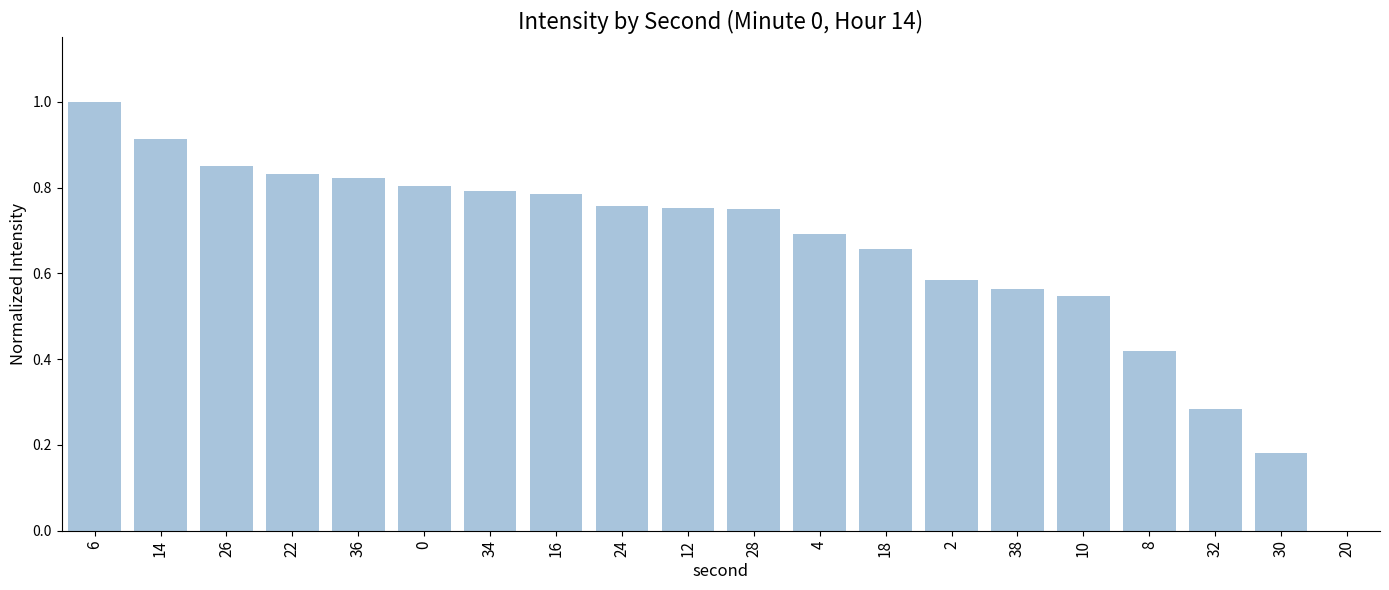

The chart shows a value of 1.3 at 12. True or false?

False